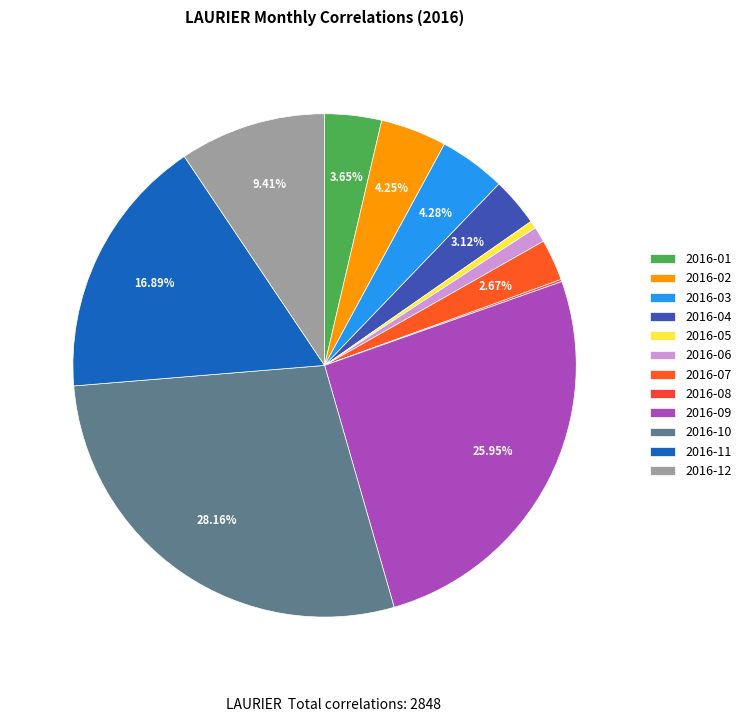

Combined, what portion of the pie is 2016-12 and 2016-10?

37.6%